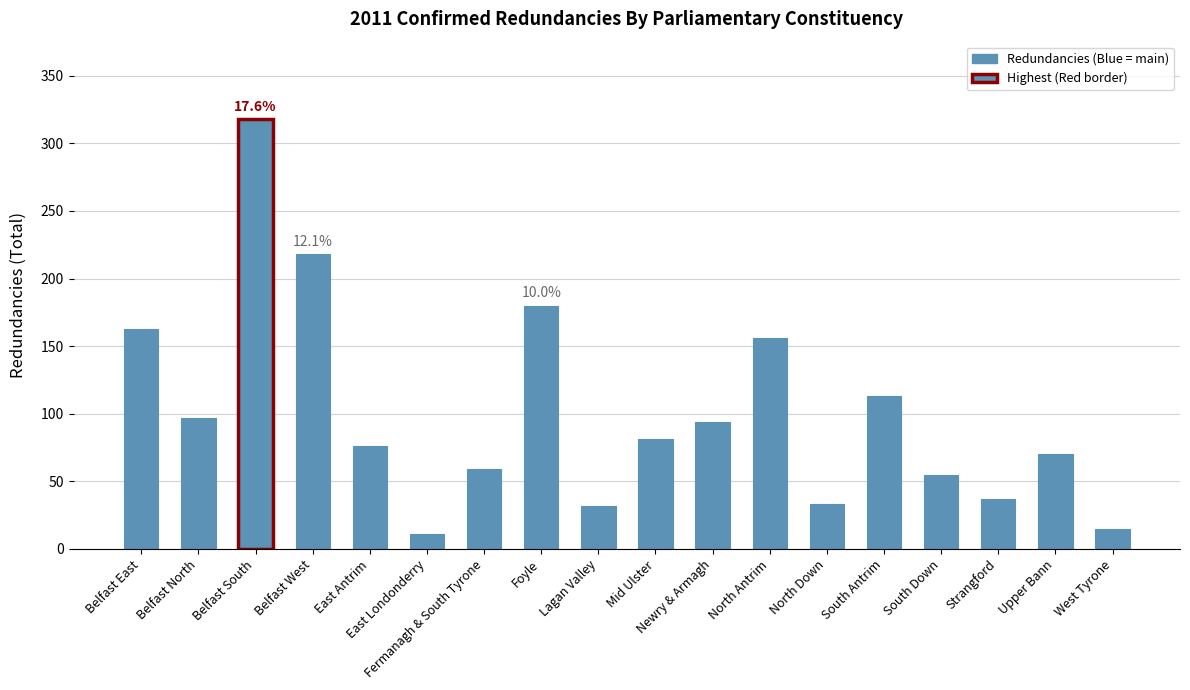

What is the maximum value shown in the chart?

318